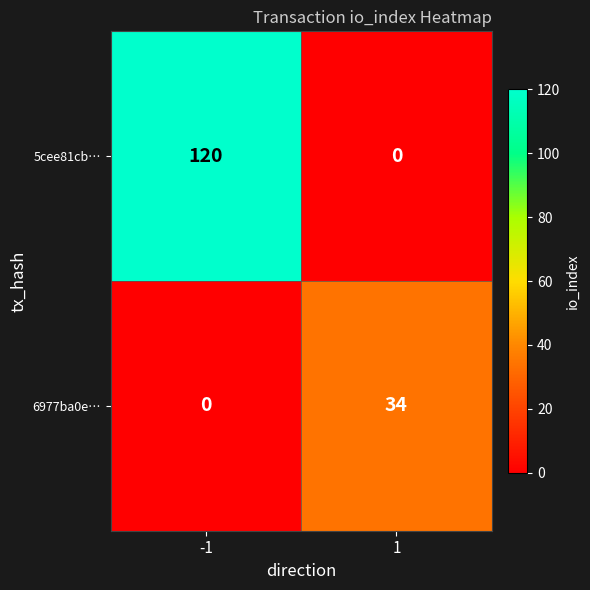

The 5cee81cb… series shows 120 at -1. True or false?

True